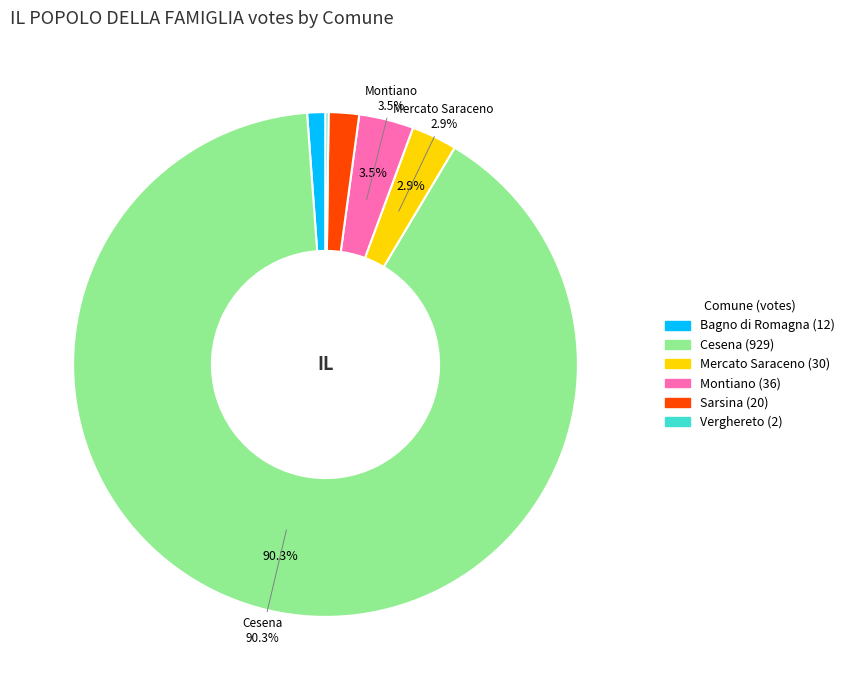

To the nearest percent, what is the difference between the largest and smallest slice percentages?

90%